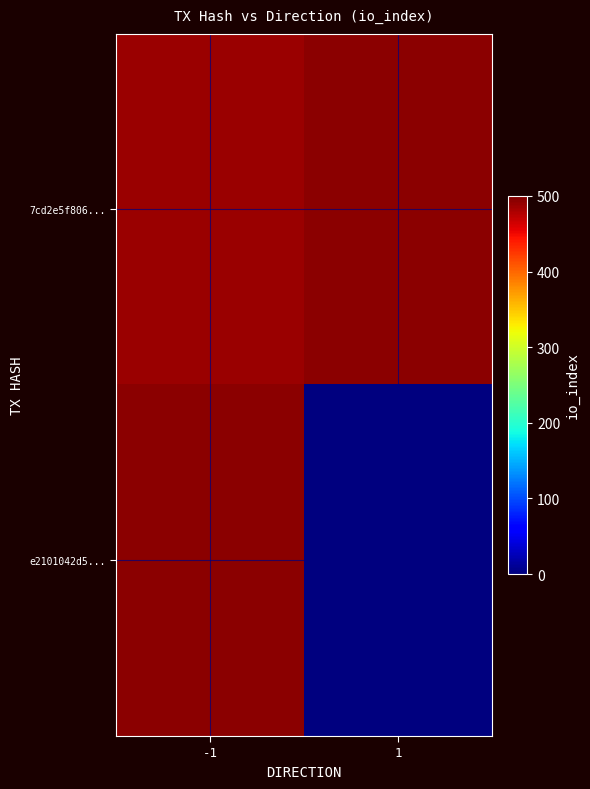

How many positive values does the e2101042d5... series have?

1